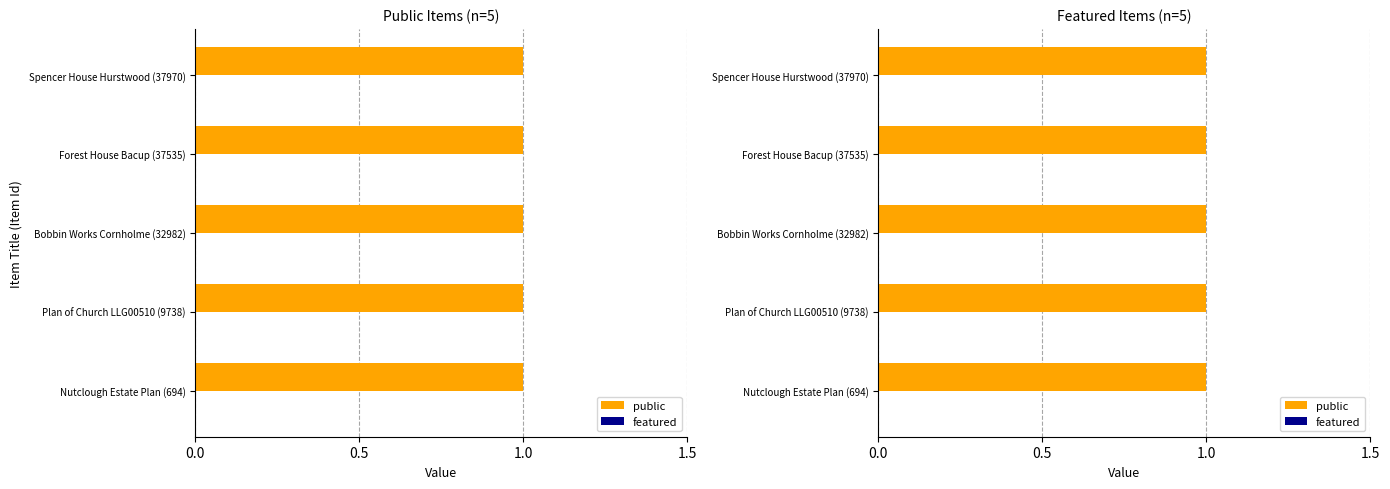

What is the difference between the highest and lowest values at Bobbin Works Cornholme (32982)?

1